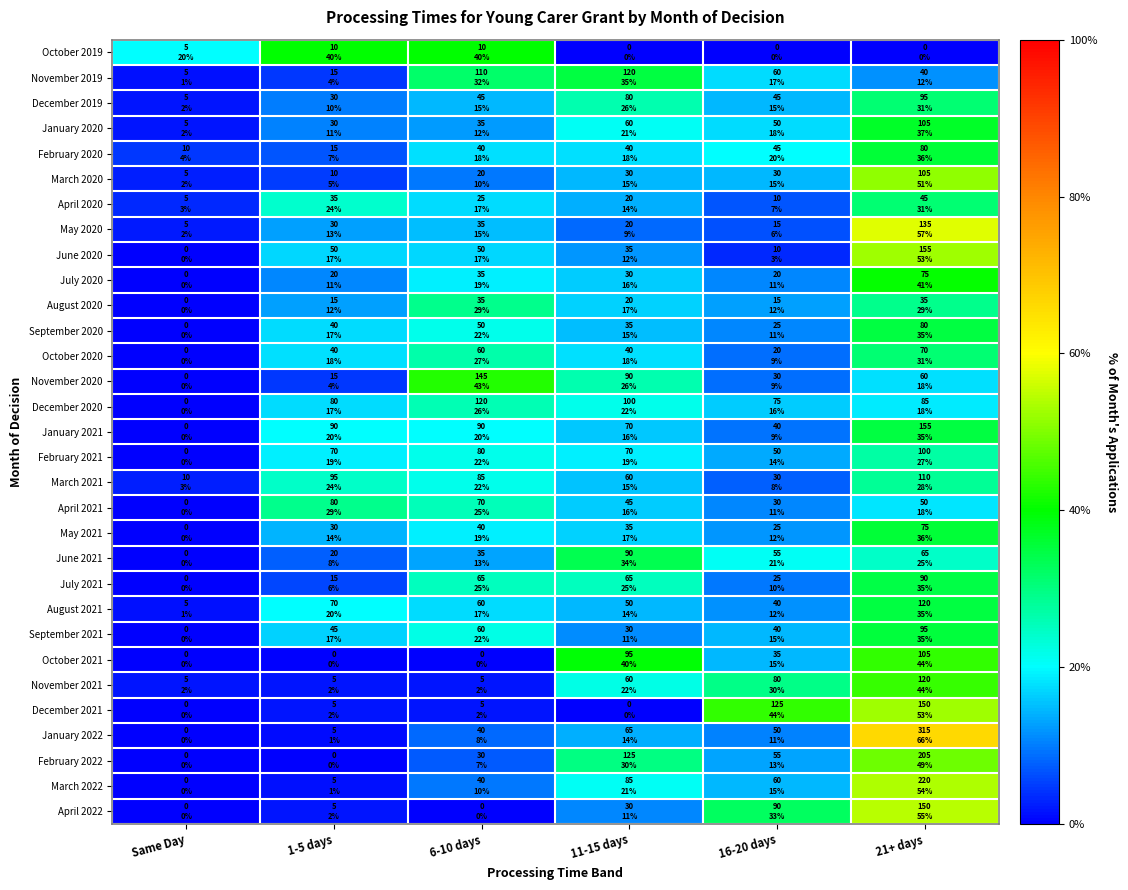

Reading right to left, transcribe all the data shown in this chart.

October 2019: 21+ days=0.0	16-20 days=0.0	11-15 days=0.0	6-10 days=0.4	1-5 days=0.4	Same Day=0.2
November 2019: 21+ days=0.1	16-20 days=0.2	11-15 days=0.3	6-10 days=0.3	1-5 days=0.0	Same Day=0.0
December 2019: 21+ days=0.3	16-20 days=0.1	11-15 days=0.3	6-10 days=0.1	1-5 days=0.1	Same Day=0.0
January 2020: 21+ days=0.4	16-20 days=0.2	11-15 days=0.2	6-10 days=0.1	1-5 days=0.1	Same Day=0.0
February 2020: 21+ days=0.4	16-20 days=0.2	11-15 days=0.2	6-10 days=0.2	1-5 days=0.1	Same Day=0.0
March 2020: 21+ days=0.5	16-20 days=0.1	11-15 days=0.1	6-10 days=0.1	1-5 days=0.0	Same Day=0.0
April 2020: 21+ days=0.3	16-20 days=0.1	11-15 days=0.1	6-10 days=0.2	1-5 days=0.2	Same Day=0.0
May 2020: 21+ days=0.6	16-20 days=0.1	11-15 days=0.1	6-10 days=0.1	1-5 days=0.1	Same Day=0.0
June 2020: 21+ days=0.5	16-20 days=0.0	11-15 days=0.1	6-10 days=0.2	1-5 days=0.2	Same Day=0.0
July 2020: 21+ days=0.4	16-20 days=0.1	11-15 days=0.2	6-10 days=0.2	1-5 days=0.1	Same Day=0.0
August 2020: 21+ days=0.3	16-20 days=0.1	11-15 days=0.2	6-10 days=0.3	1-5 days=0.1	Same Day=0.0
September 2020: 21+ days=0.3	16-20 days=0.1	11-15 days=0.2	6-10 days=0.2	1-5 days=0.2	Same Day=0.0
October 2020: 21+ days=0.3	16-20 days=0.1	11-15 days=0.2	6-10 days=0.3	1-5 days=0.2	Same Day=0.0
November 2020: 21+ days=0.2	16-20 days=0.1	11-15 days=0.3	6-10 days=0.4	1-5 days=0.0	Same Day=0.0
December 2020: 21+ days=0.2	16-20 days=0.2	11-15 days=0.2	6-10 days=0.3	1-5 days=0.2	Same Day=0.0
January 2021: 21+ days=0.3	16-20 days=0.1	11-15 days=0.2	6-10 days=0.2	1-5 days=0.2	Same Day=0.0
February 2021: 21+ days=0.3	16-20 days=0.1	11-15 days=0.2	6-10 days=0.2	1-5 days=0.2	Same Day=0.0
March 2021: 21+ days=0.3	16-20 days=0.1	11-15 days=0.2	6-10 days=0.2	1-5 days=0.2	Same Day=0.0
April 2021: 21+ days=0.2	16-20 days=0.1	11-15 days=0.2	6-10 days=0.3	1-5 days=0.3	Same Day=0.0
May 2021: 21+ days=0.4	16-20 days=0.1	11-15 days=0.2	6-10 days=0.2	1-5 days=0.1	Same Day=0.0
June 2021: 21+ days=0.2	16-20 days=0.2	11-15 days=0.3	6-10 days=0.1	1-5 days=0.1	Same Day=0.0
July 2021: 21+ days=0.3	16-20 days=0.1	11-15 days=0.2	6-10 days=0.2	1-5 days=0.1	Same Day=0.0
August 2021: 21+ days=0.3	16-20 days=0.1	11-15 days=0.1	6-10 days=0.2	1-5 days=0.2	Same Day=0.0
September 2021: 21+ days=0.4	16-20 days=0.1	11-15 days=0.1	6-10 days=0.2	1-5 days=0.2	Same Day=0.0
October 2021: 21+ days=0.4	16-20 days=0.1	11-15 days=0.4	6-10 days=0.0	1-5 days=0.0	Same Day=0.0
November 2021: 21+ days=0.4	16-20 days=0.3	11-15 days=0.2	6-10 days=0.0	1-5 days=0.0	Same Day=0.0
December 2021: 21+ days=0.5	16-20 days=0.4	11-15 days=0.0	6-10 days=0.0	1-5 days=0.0	Same Day=0.0
January 2022: 21+ days=0.7	16-20 days=0.1	11-15 days=0.1	6-10 days=0.1	1-5 days=0.0	Same Day=0.0
February 2022: 21+ days=0.5	16-20 days=0.1	11-15 days=0.3	6-10 days=0.1	1-5 days=0.0	Same Day=0.0
March 2022: 21+ days=0.5	16-20 days=0.1	11-15 days=0.2	6-10 days=0.1	1-5 days=0.0	Same Day=0.0
April 2022: 21+ days=0.5	16-20 days=0.3	11-15 days=0.1	6-10 days=0.0	1-5 days=0.0	Same Day=0.0